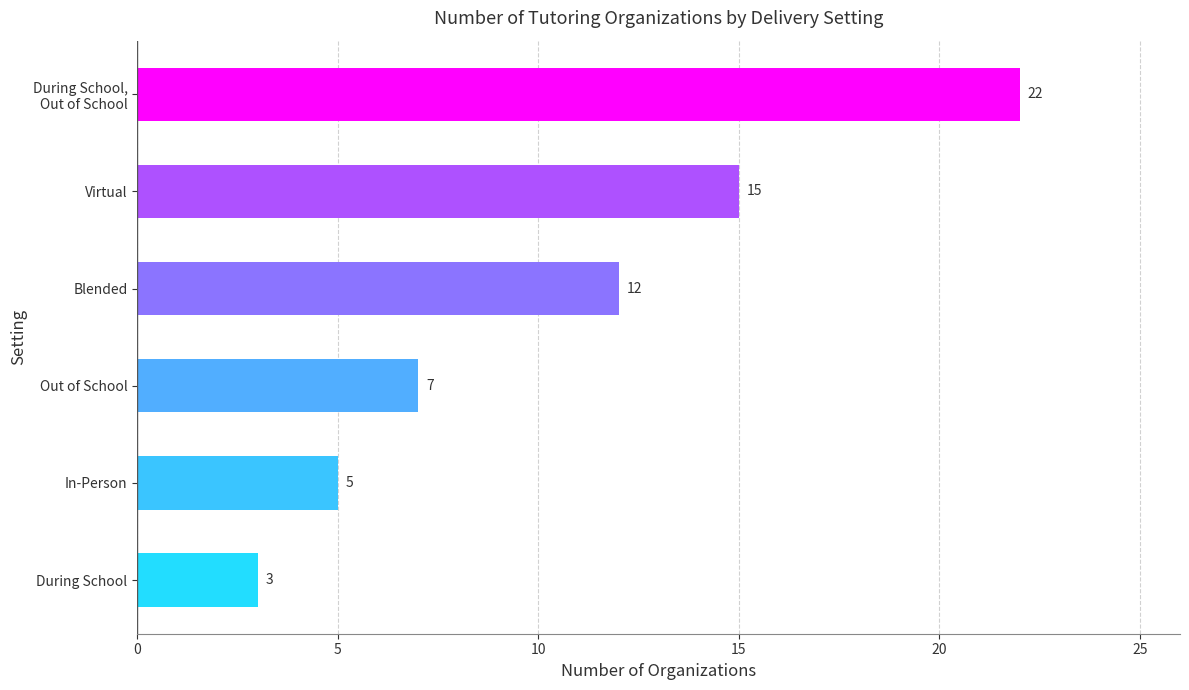

True or false: the data shows 12 at Blended.

True